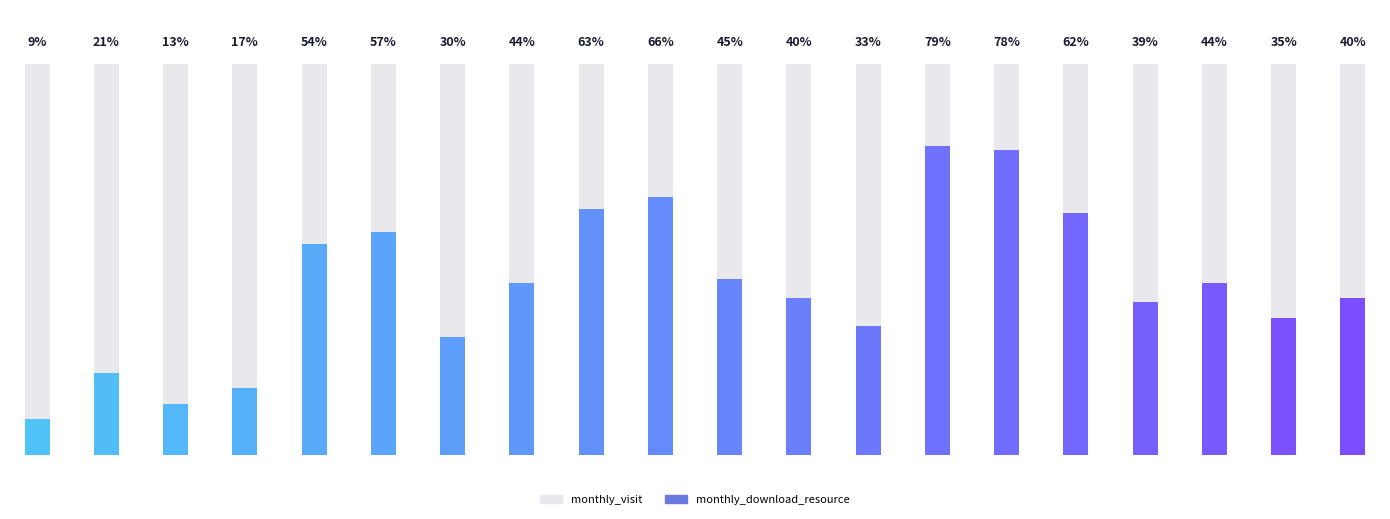

Is it true that monthly_download_resource equals 13 at 2023-01?

False